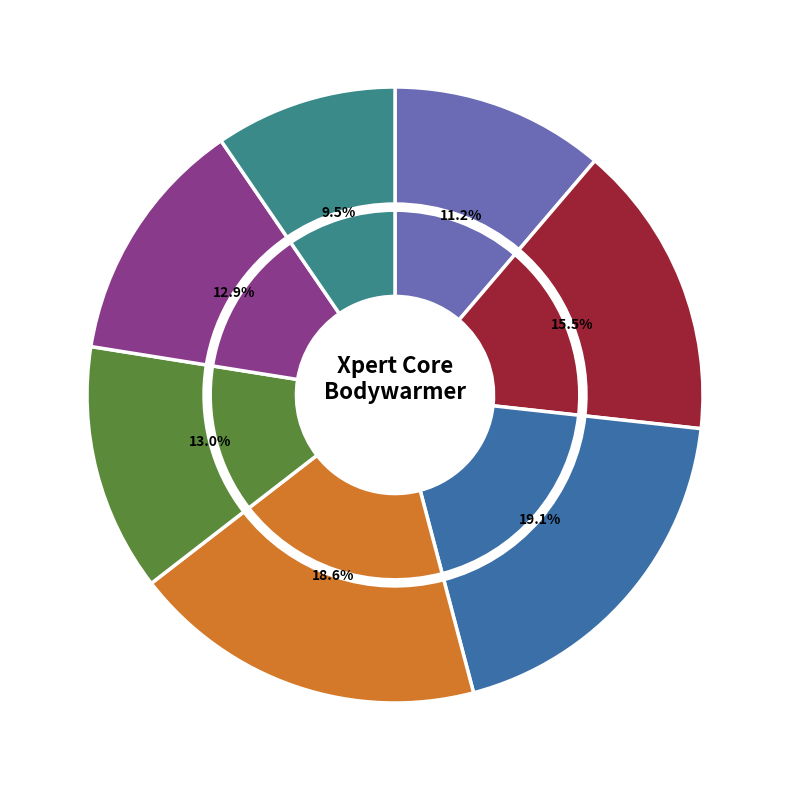

To the nearest percent, what percentage of the pie is XP4310-M?

19%